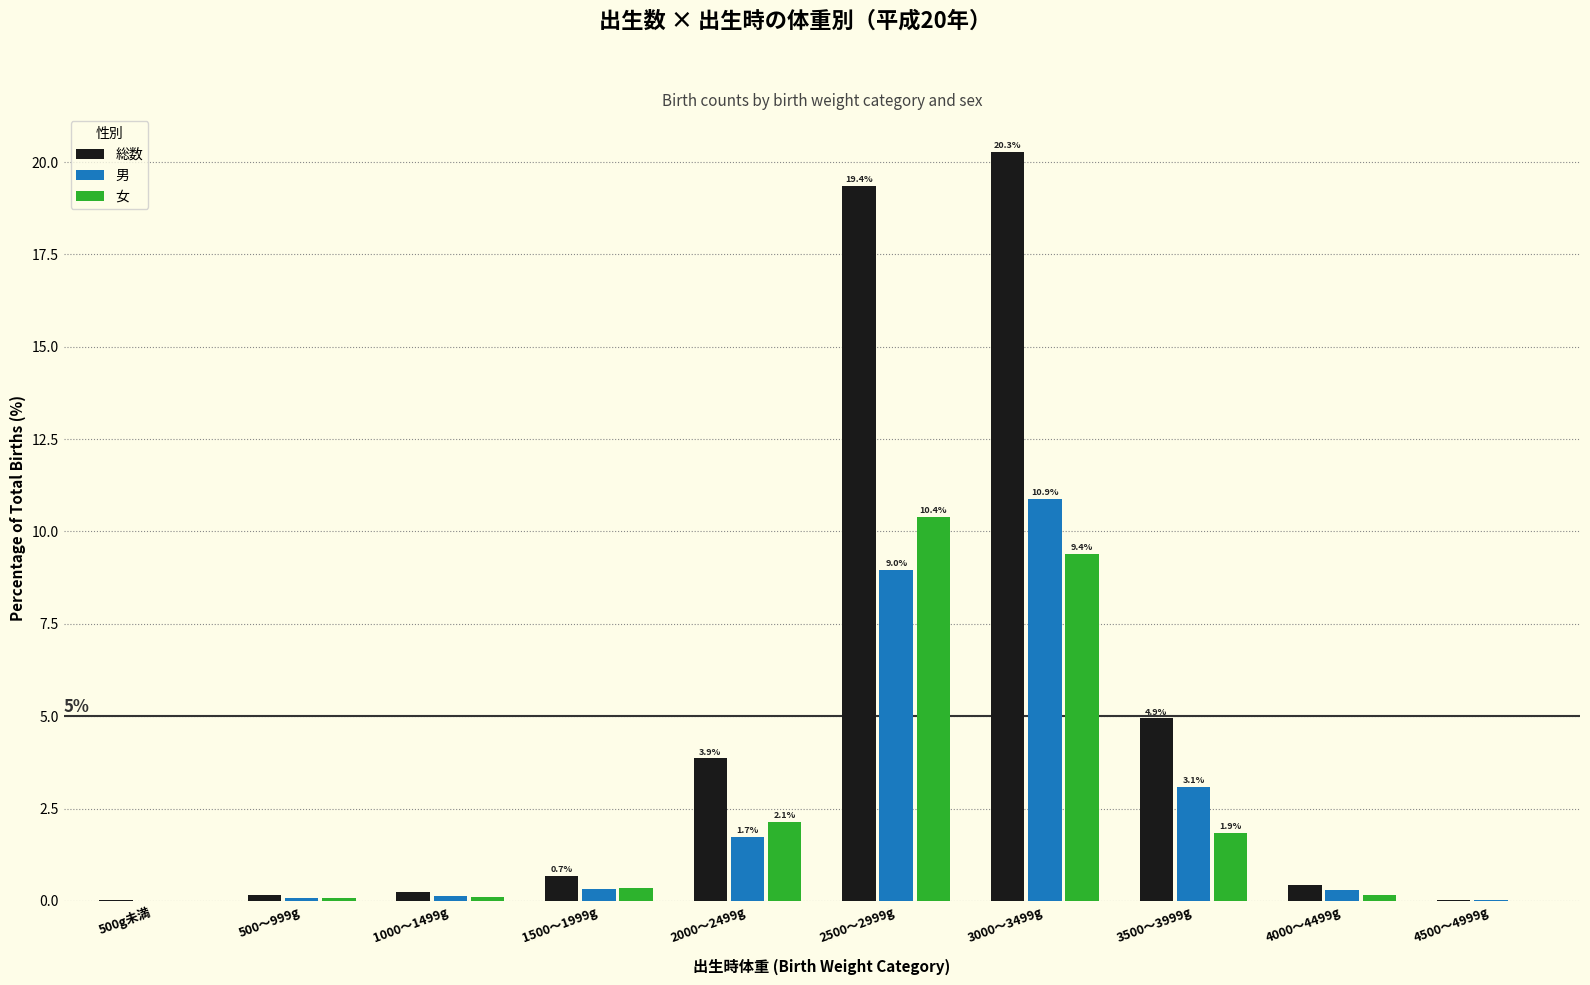

What is the sum of all 総数 values?

50.0